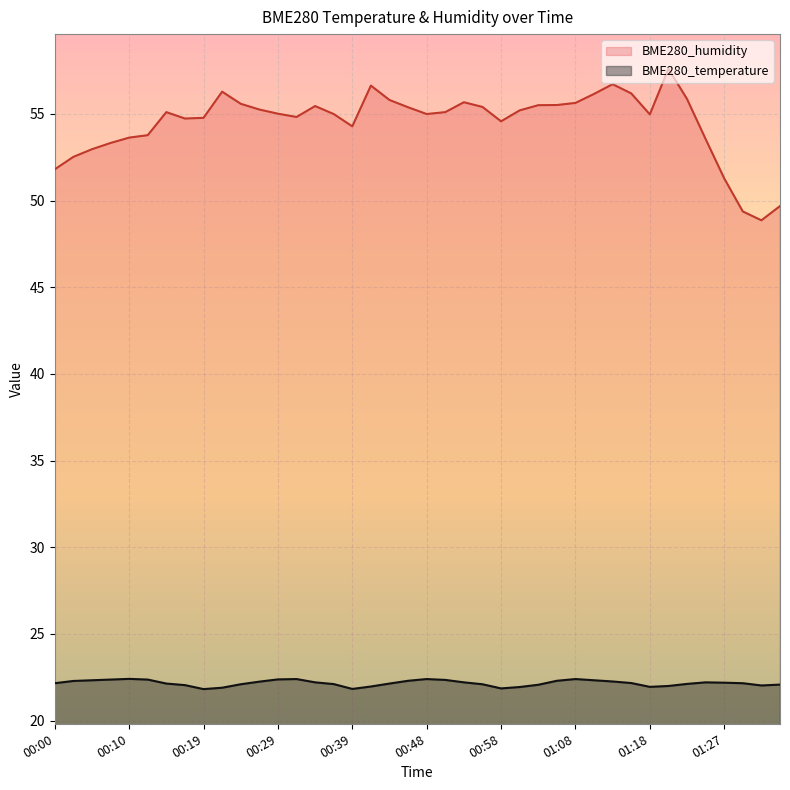

Reading left to right, extract all data points from this chart.

BME280_temperature: 22.2	22.3	22.3	22.4	22.4	22.4	22.1	22.1	21.8	21.9	22.1	22.2	22.4	22.4	22.2	22.1	21.8	22.0	22.1	22.3	22.4	22.4	22.2	22.1	21.9	21.9	22.1	22.3	22.4	22.3	22.3	22.2	21.9	22.0	22.1	22.2	22.2	22.2	22.0	22.1
BME280_humidity: 51.8	52.5	53.0	53.3	53.6	53.8	55.1	54.7	54.8	56.3	55.6	55.2	55.0	54.8	55.5	55.0	54.3	56.6	55.8	55.4	55.0	55.1	55.7	55.4	54.6	55.2	55.5	55.5	55.6	56.1	56.7	56.2	55.0	57.6	55.9	53.5	51.3	49.4	48.9	49.7